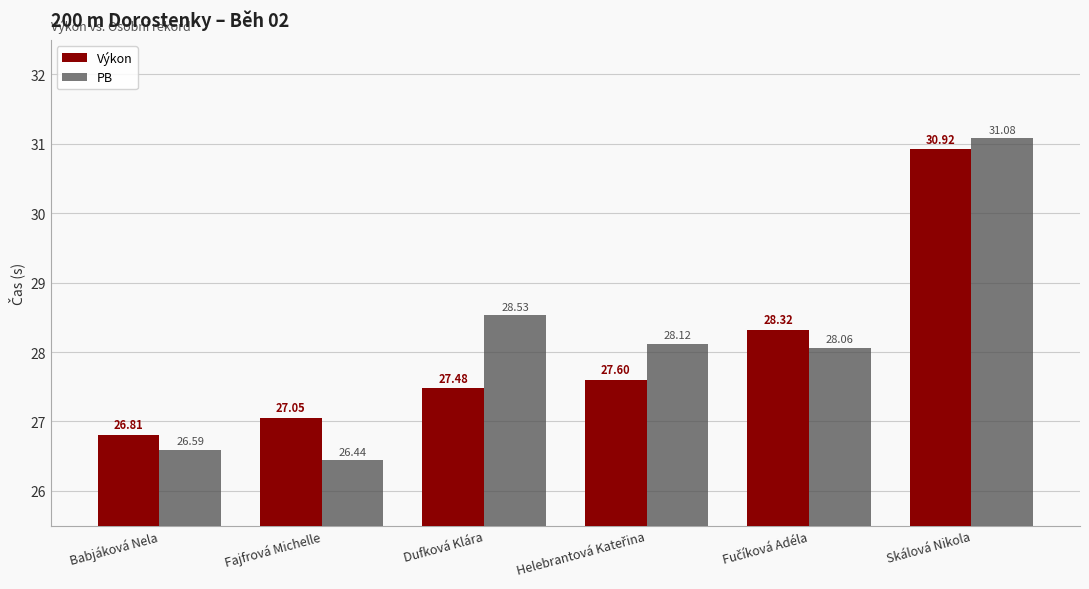

What is the sum of all PB values?

168.8